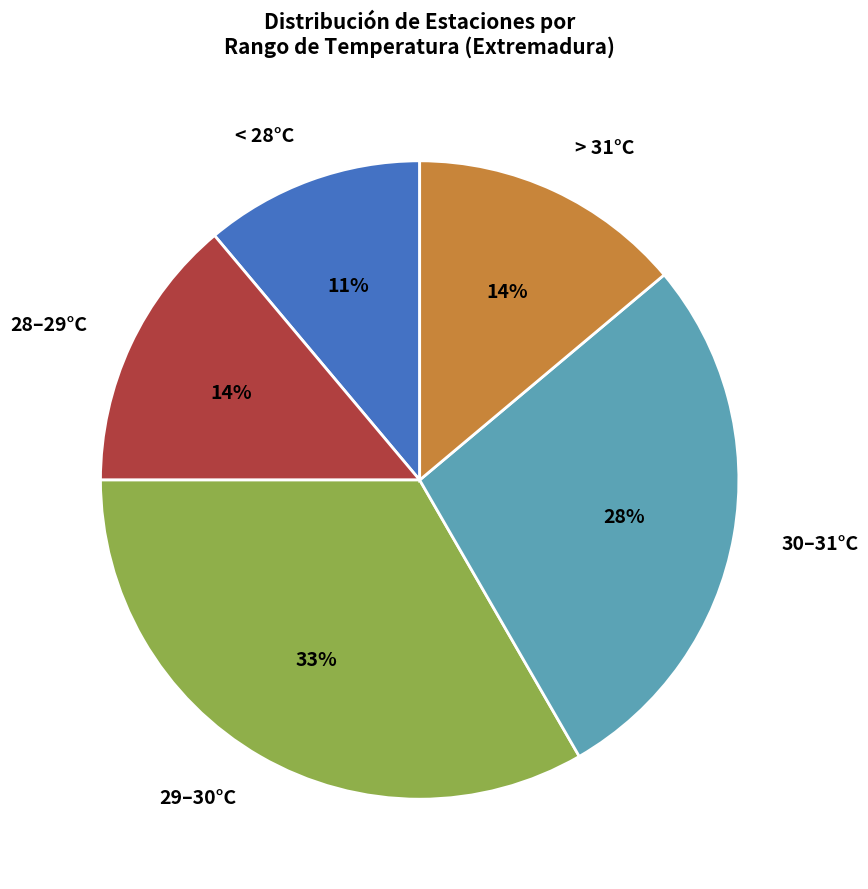

Is there any slice that represents more than half of the pie?

No